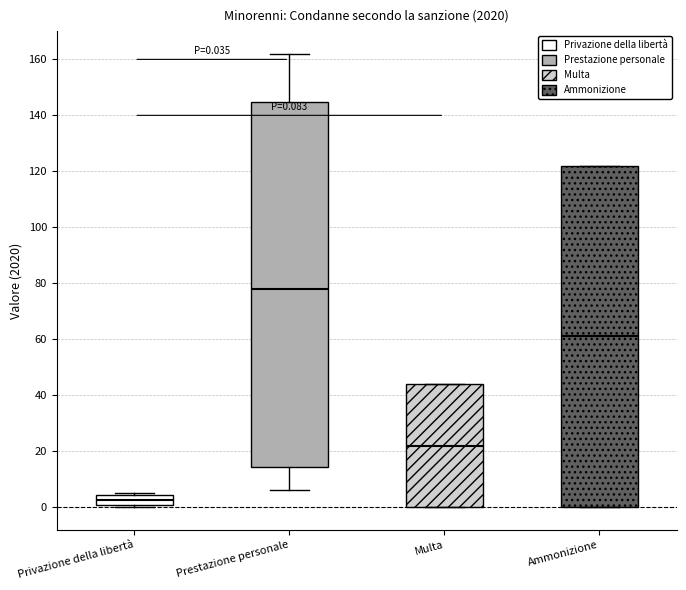

Comparing the boxes themselves (not the whiskers), which one is the tallest?

Prestazione personale